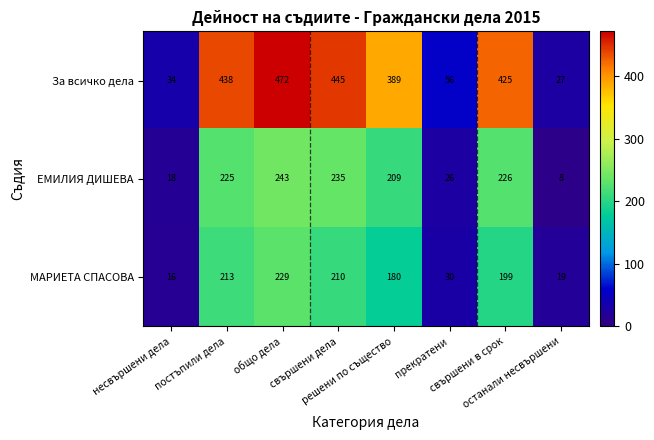

What is the difference between the maximum and minimum values in the ЕМИЛИЯ ДИШЕВА series?

235